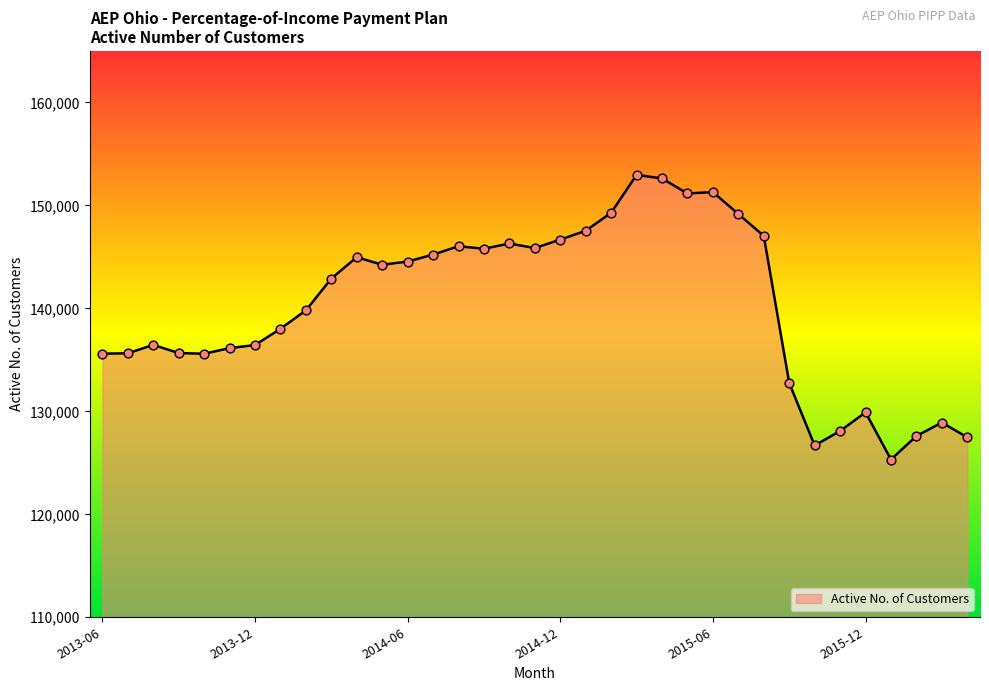

What is the difference between the maximum and minimum values?

27645